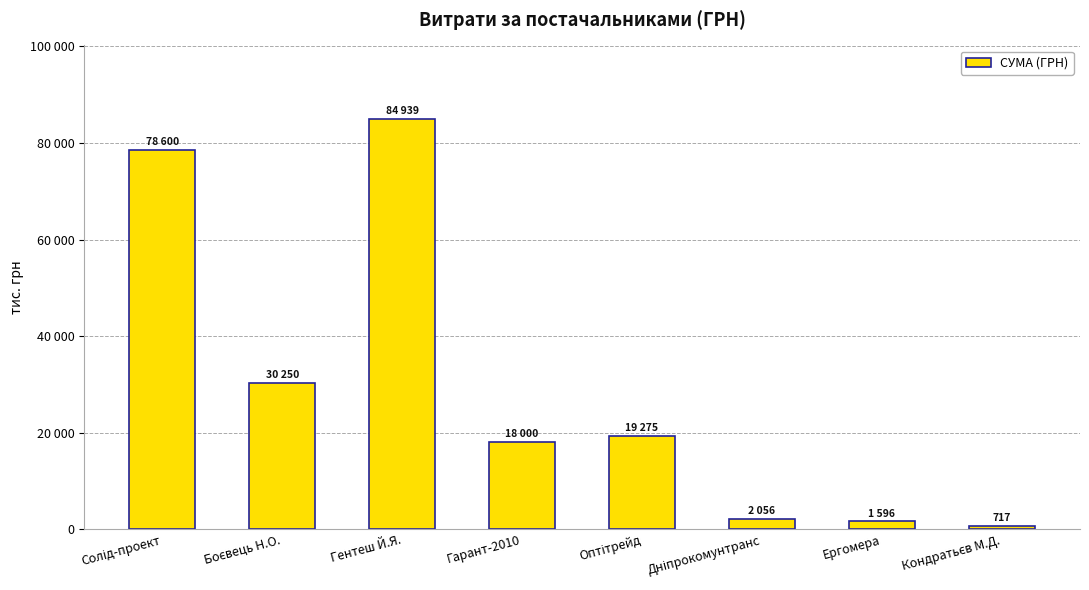

What is the change in value from Солід-проект to Ергомера?

-77004